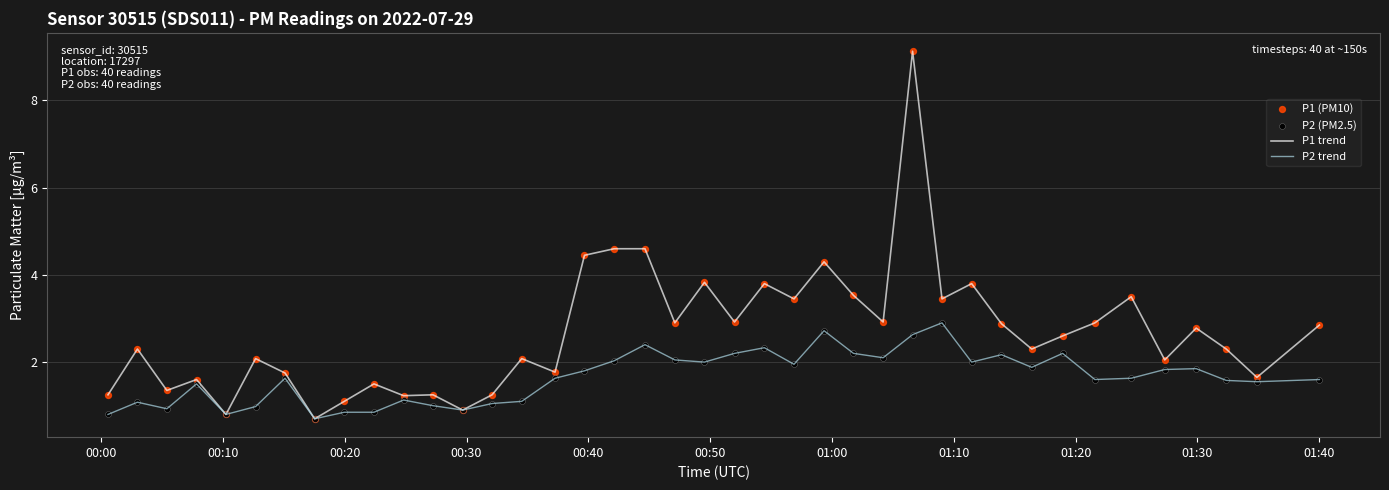

Which series has the widest spread of values?

P1 trend